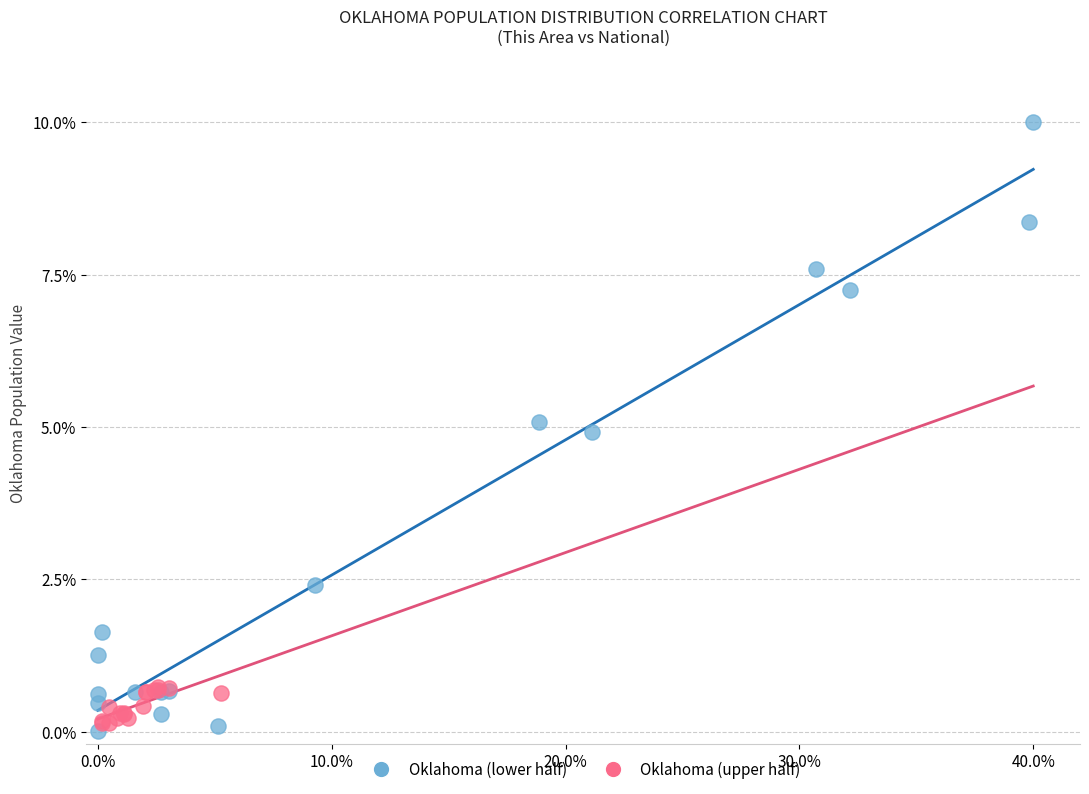

Which series has the widest spread of Y values?

Oklahoma (lower half)